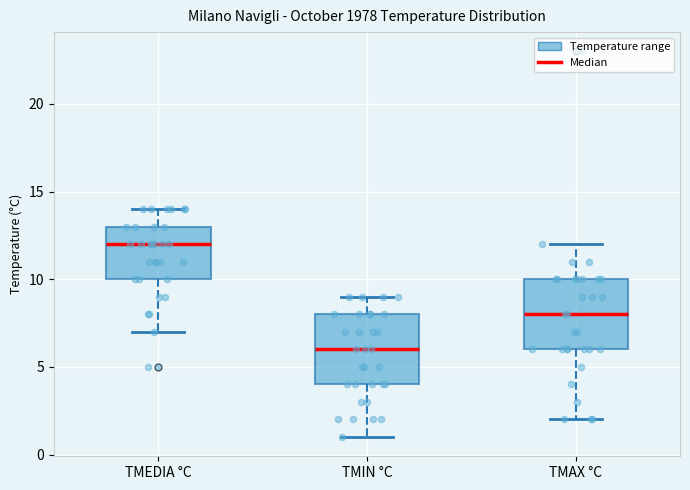

Reading left to right, transcribe this box plot: for each box, give where its median line is, the range the box spans, and where its two whiskers end, as read against the y-axis. The values are not printed on the chart, so give them approximately, as read against the axis.

TMEDIA °C: median 12, box 10 to 13, whiskers 7 to 14
TMIN °C: median 6, box 4 to 8, whiskers 1 to 9
TMAX °C: median 8, box 6 to 10, whiskers 2 to 12